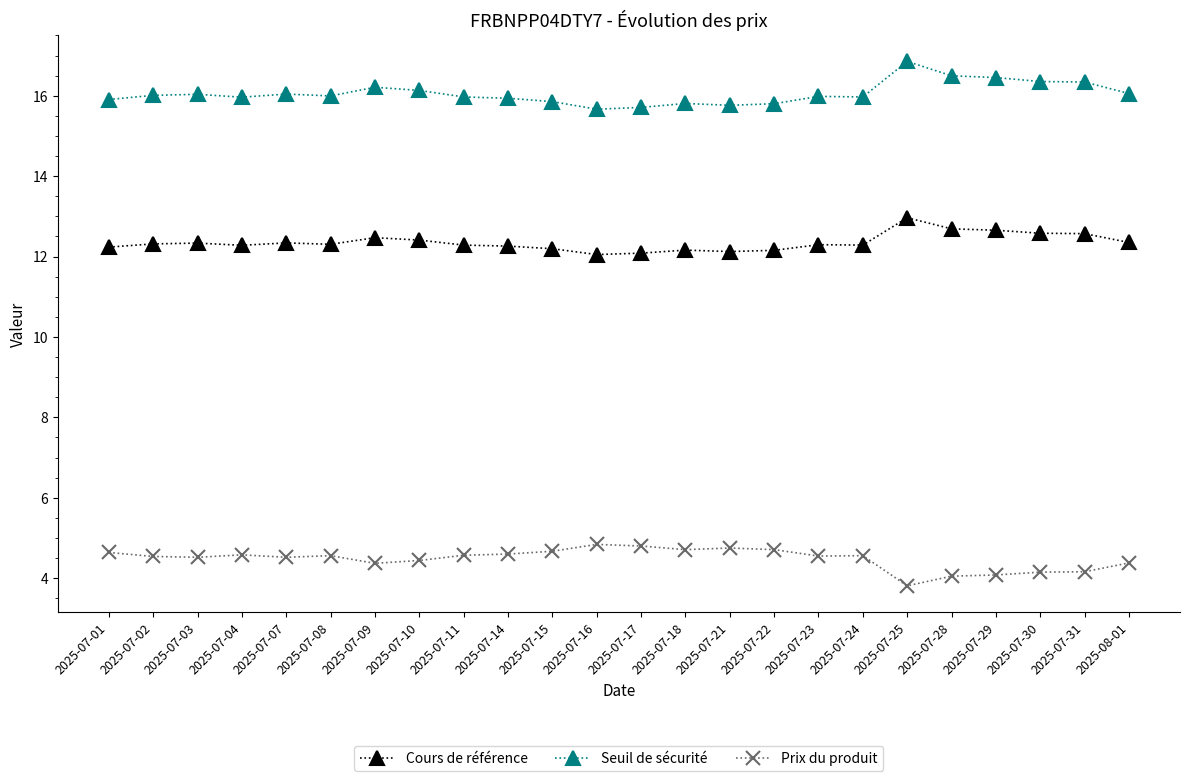

True or false: Cours de référence and Seuil de sécurité cross at least once.

False